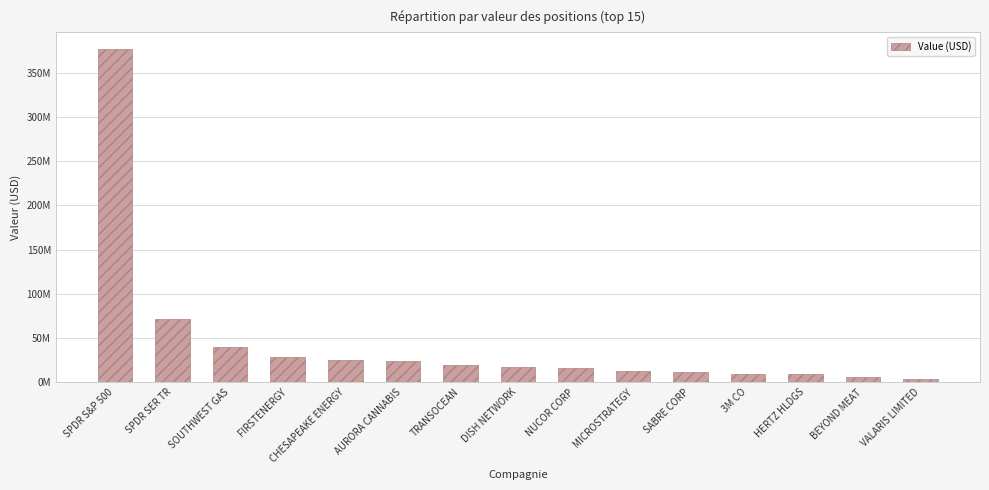

What is the approximate value at NUCOR CORP?

15662000